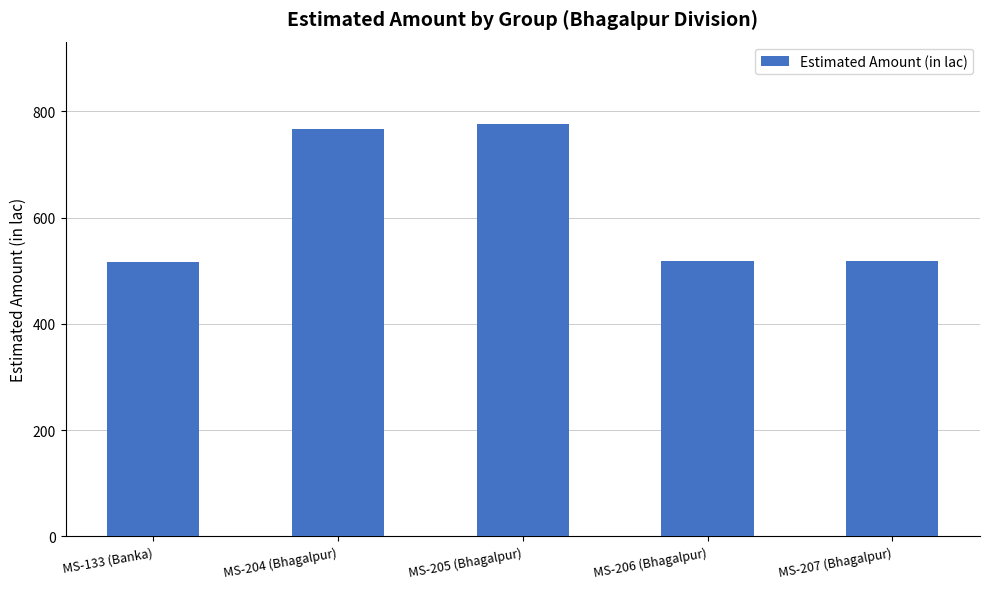

Are the bars grouped side by side (vs. stacked)?

No